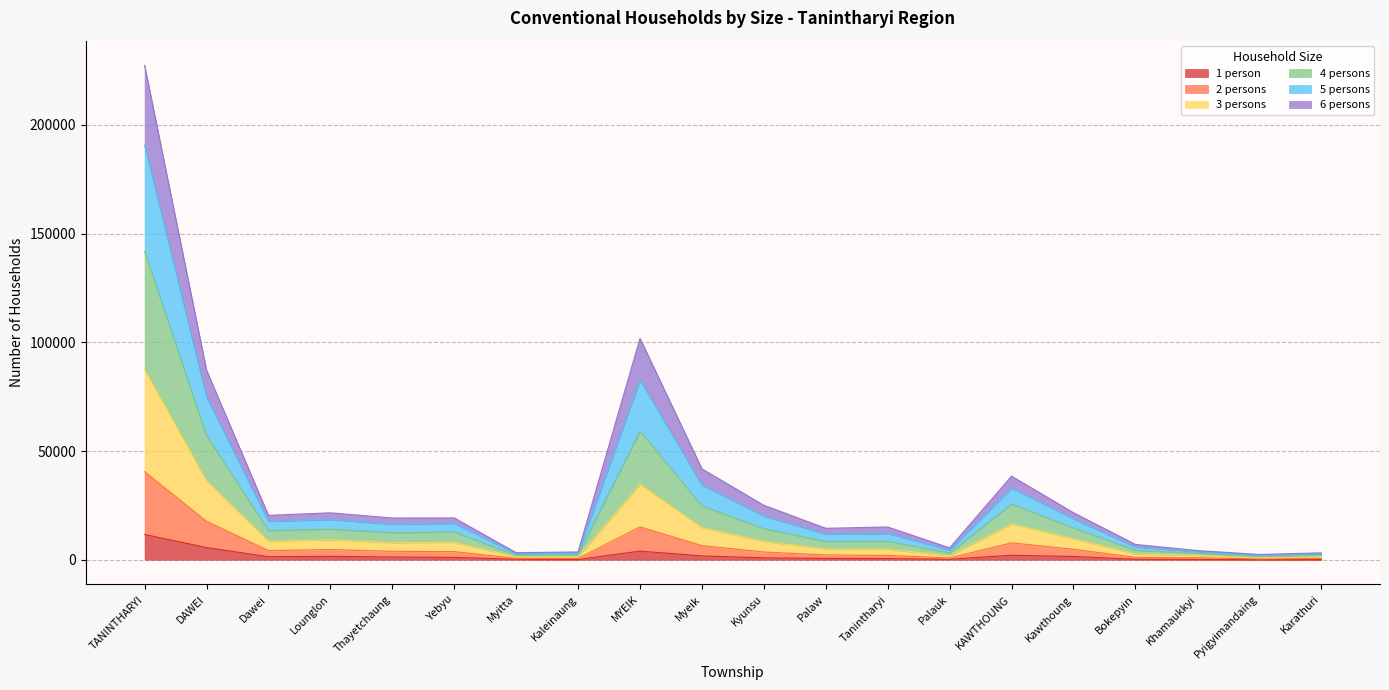

True or false: 3 persons and 2 persons intersect in this chart.

False